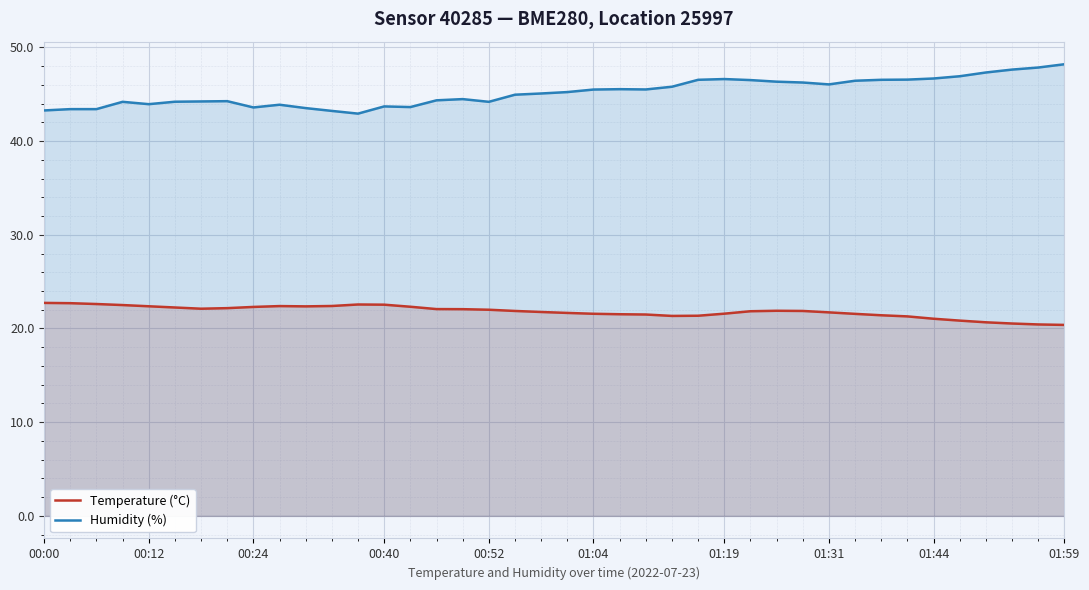

Does the chart display data point markers on the line(s)?

No